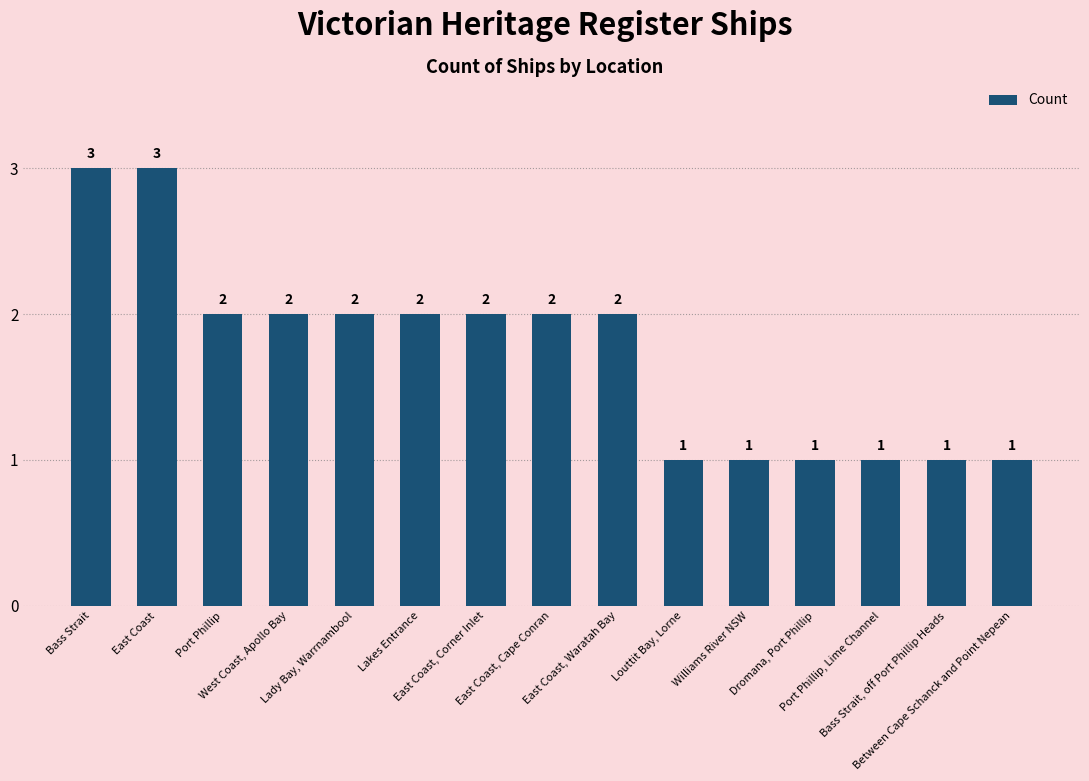

What is the difference between the maximum and minimum values?

2